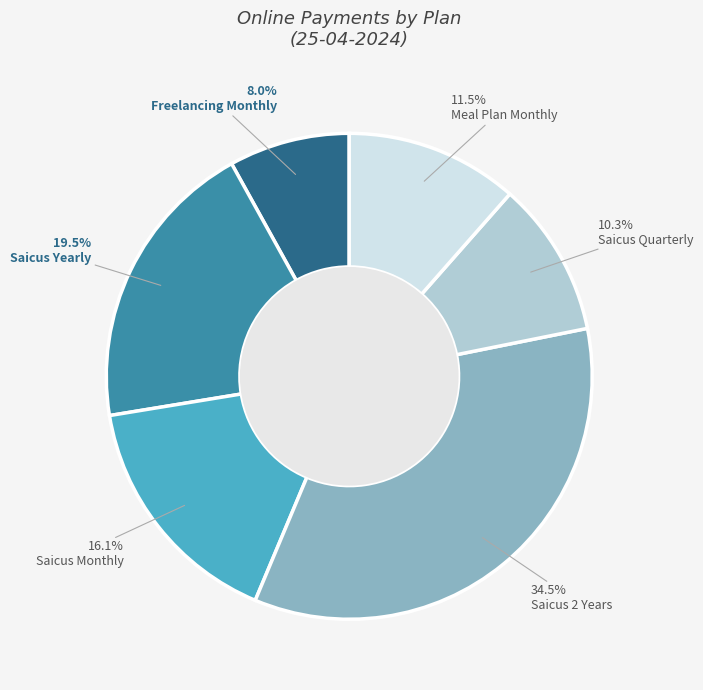

Is there any slice that represents more than half of the pie?

No